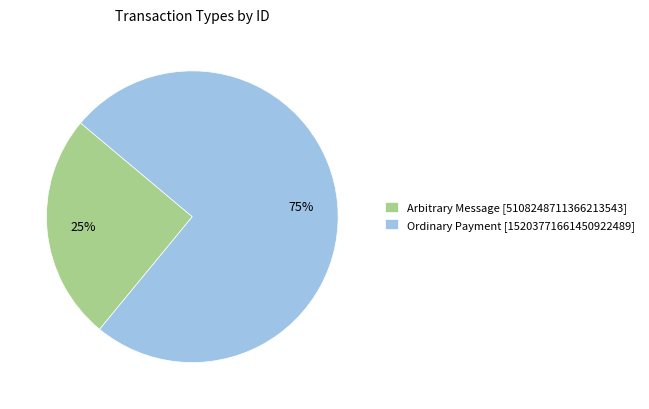

To the nearest percent, what percentage of the pie is Arbitrary Message?

25%